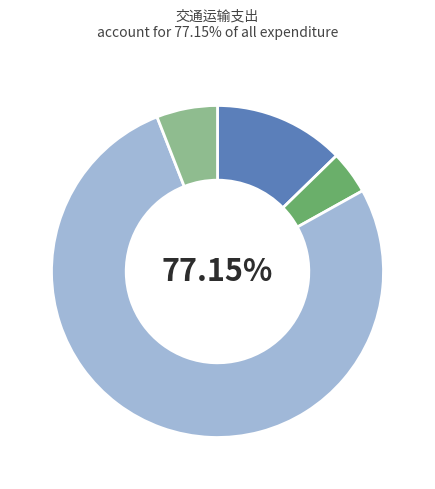

To the nearest percent, what is the difference between the largest and smallest slice percentages?

73%